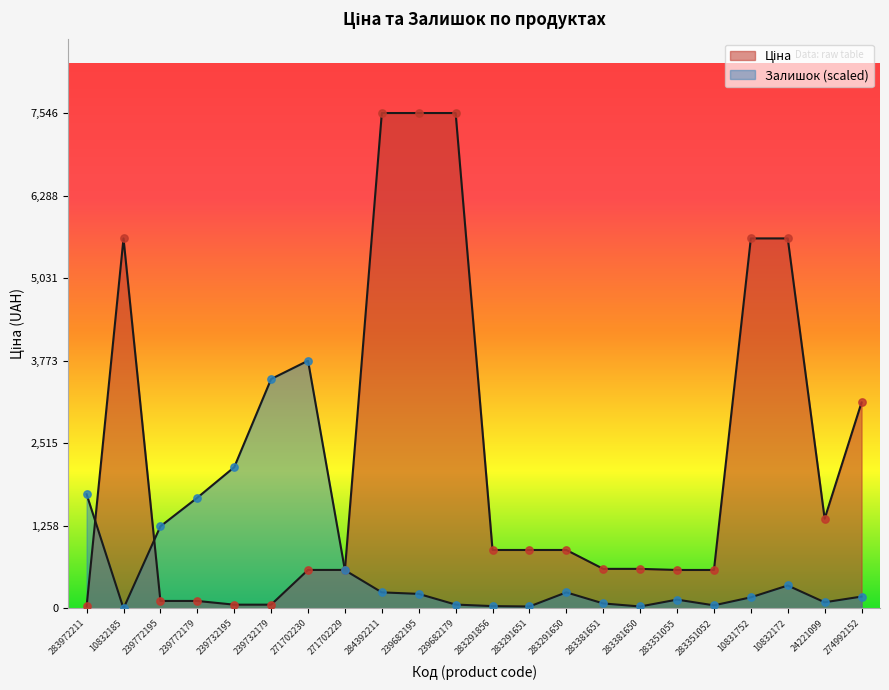

Which series reaches the minimum Y coordinate?

Залишок